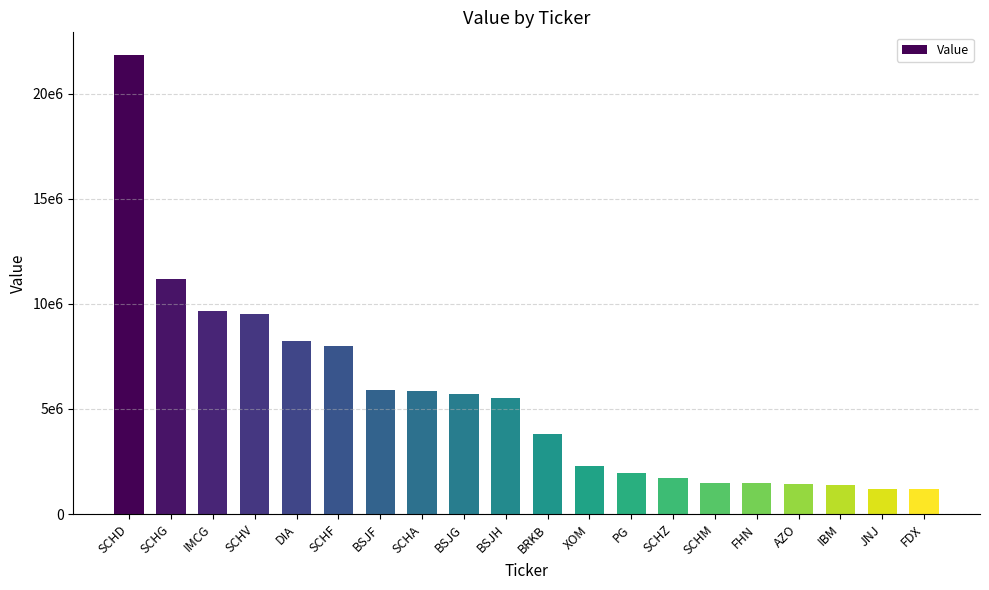

What is the difference between the maximum and second lowest values?

20608000